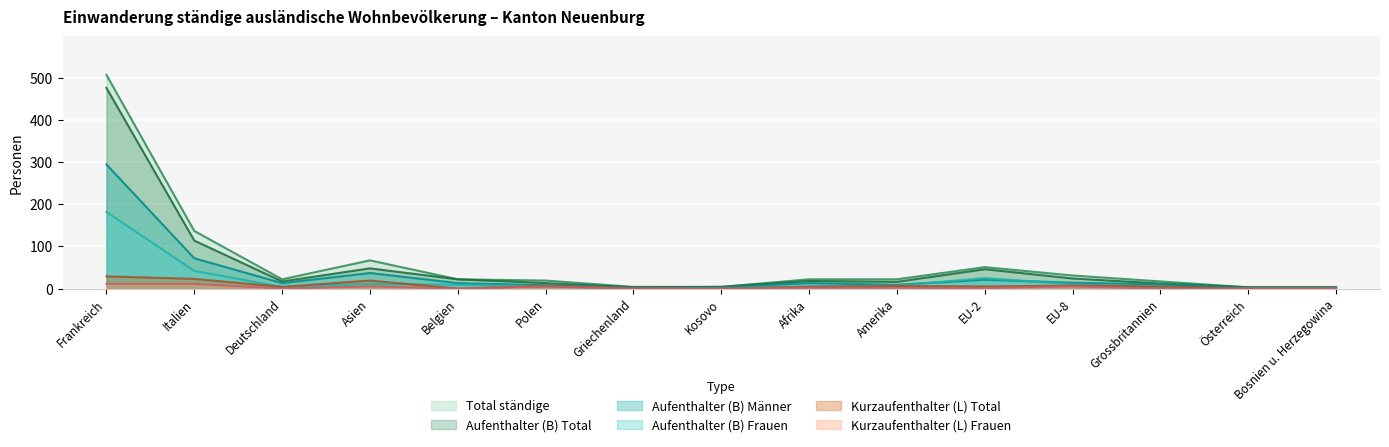

Reading right to left, transcribe all the data shown in this chart.

Aufenthalter (B) Total: 3	3	12	24	46	16	18	4	3	13	22	48	17	114	477
Kurzaufenthalter (L) Total: 0	0	5	7	5	6	4	0	1	6	0	19	4	23	29
Aufenthalter (B) Frauen: 1	1	2	10	25	7	5	1	0	5	9	11	4	42	182
Aufenthalter (B) Männer: 2	2	10	14	21	9	13	3	3	8	13	37	13	72	295
Kurzaufenthalter (L) Frauen: 0	0	0	5	1	2	2	0	0	5	0	5	0	11	11
Total ständige: 3	3	17	31	51	22	22	4	4	19	22	67	22	137	508